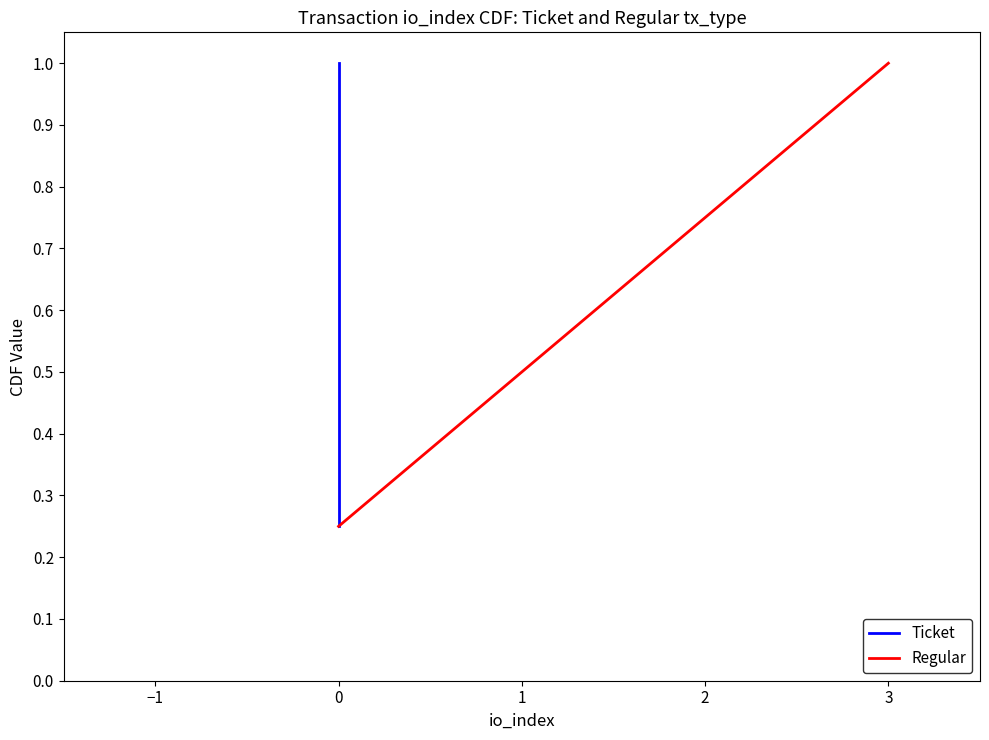

Reading left to right, transcribe all the data shown in this chart.

Ticket: 0.2	0.5	0.8	1.0
Regular: 0.2	0.5	0.8	1.0